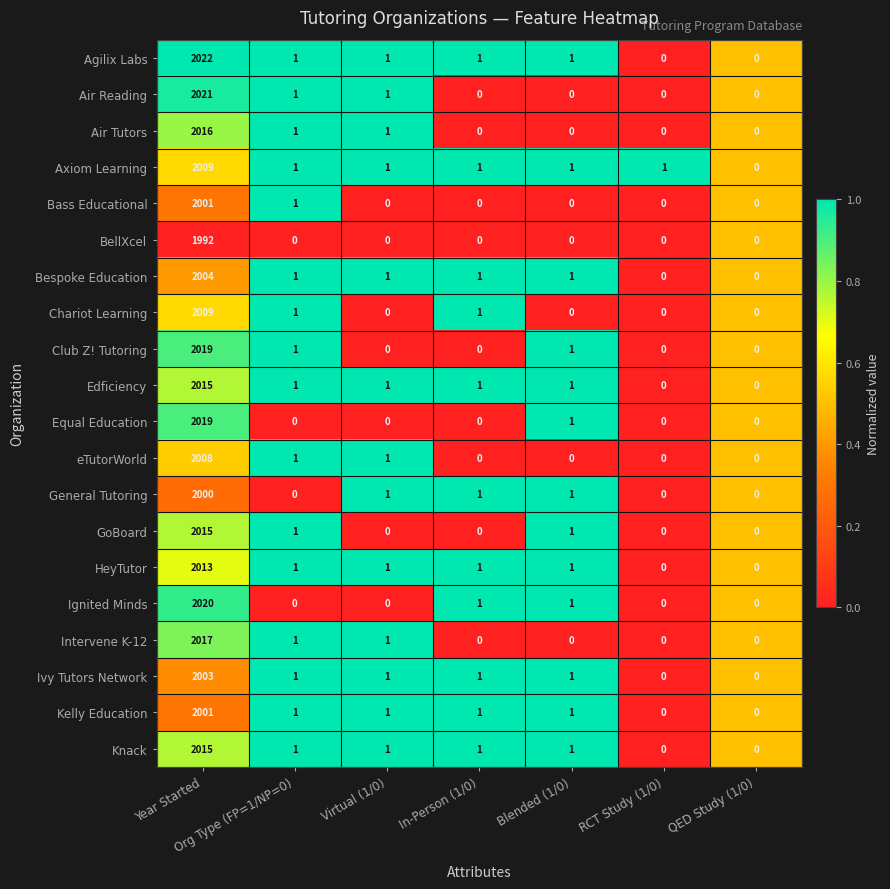

Which series has the largest total across all categories?

Agilix Labs